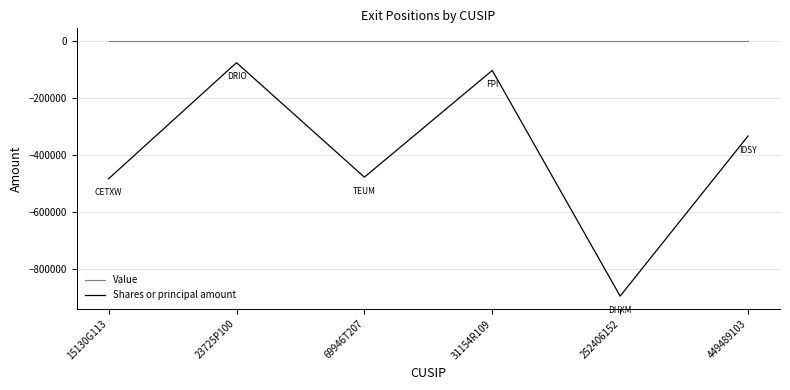

Which series has the largest range (max minus min)?

Shares or principal amount